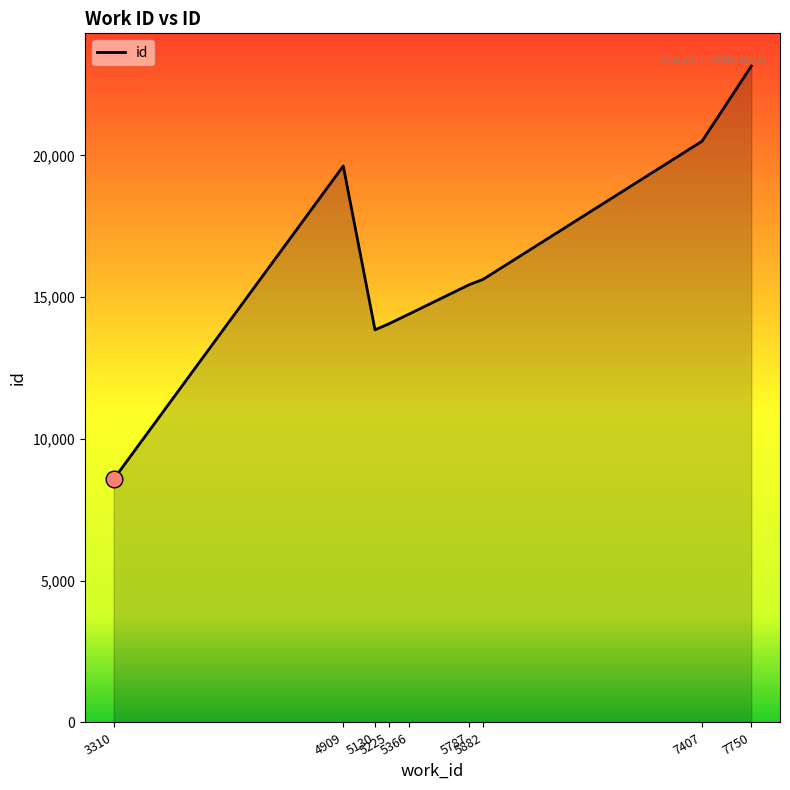

What is the change in value from 5225 to 7407?

+6442